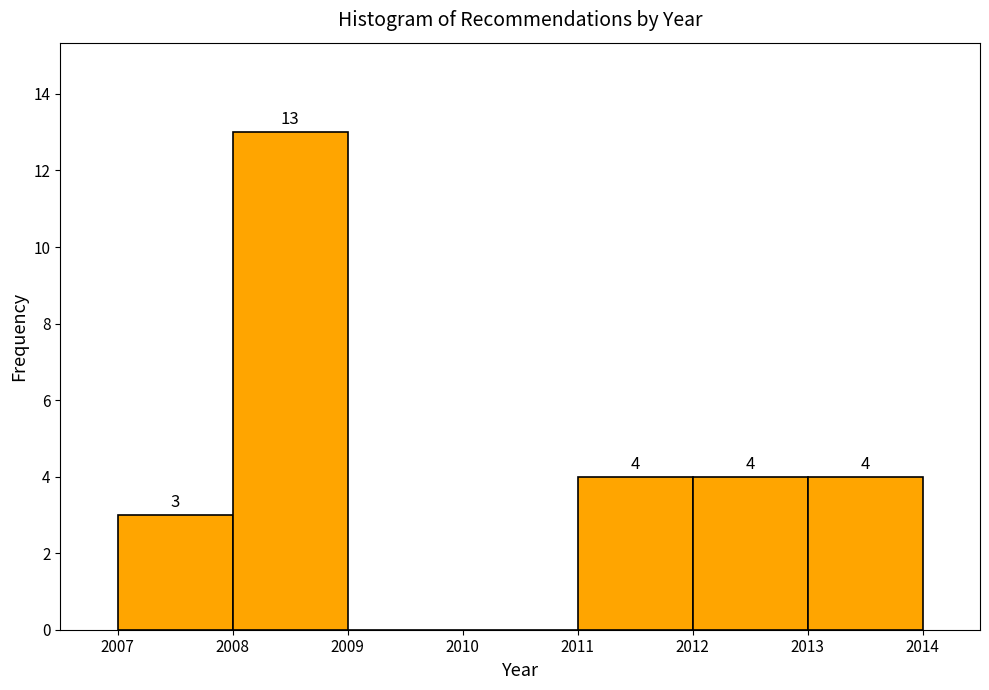

Over which range of the x-axis is the bar tallest?

2008 to 2009